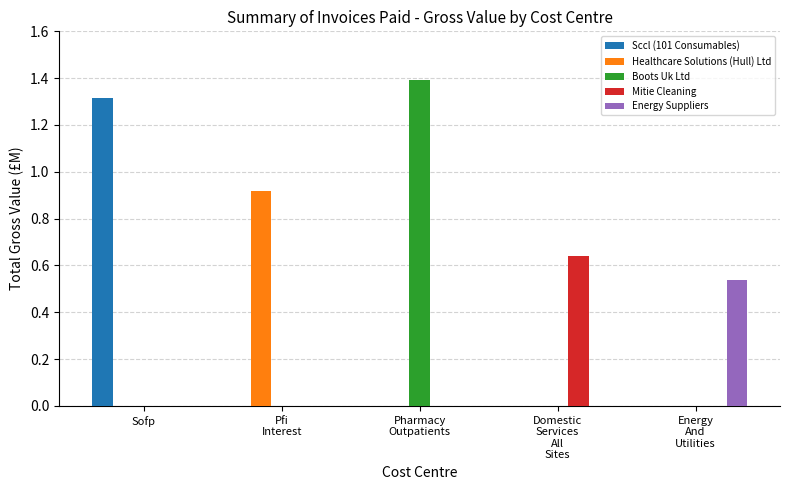

Are the bars grouped side by side (vs. stacked)?

Yes